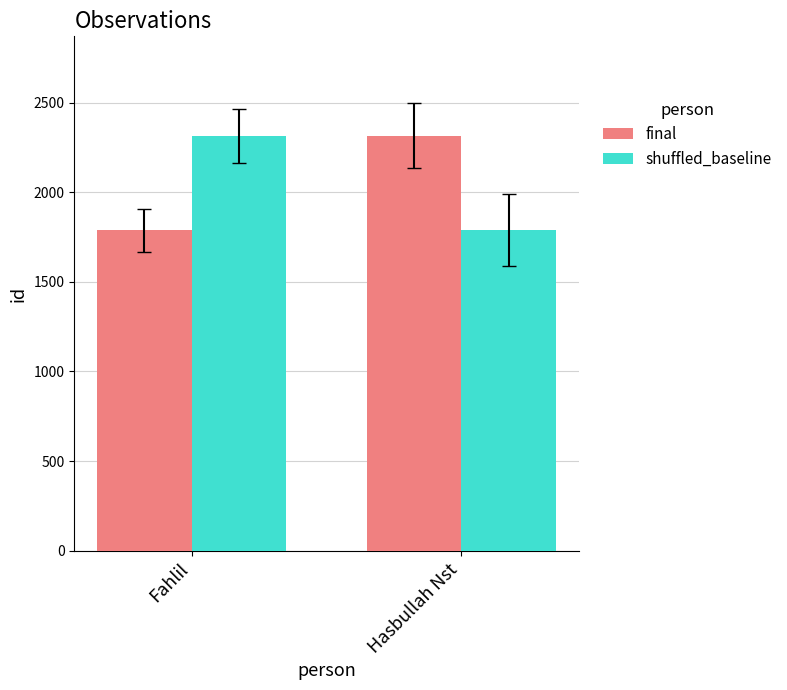

True or false: final has a value of 898 at Fahlil.

False